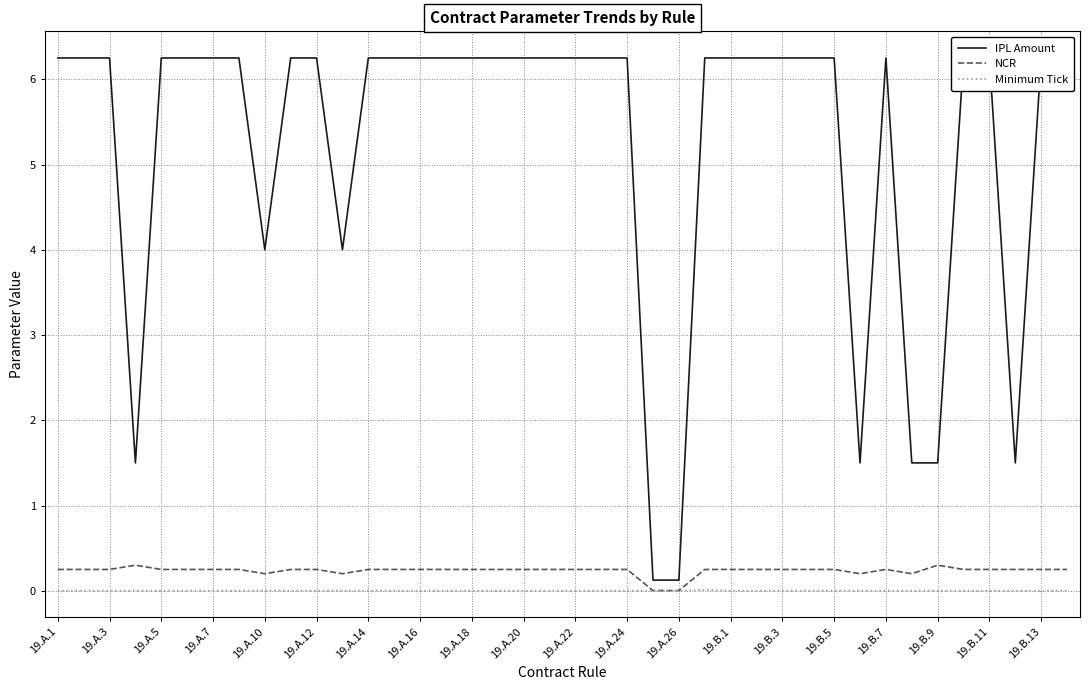

What is the sum of all IPL Amount values?

209.5